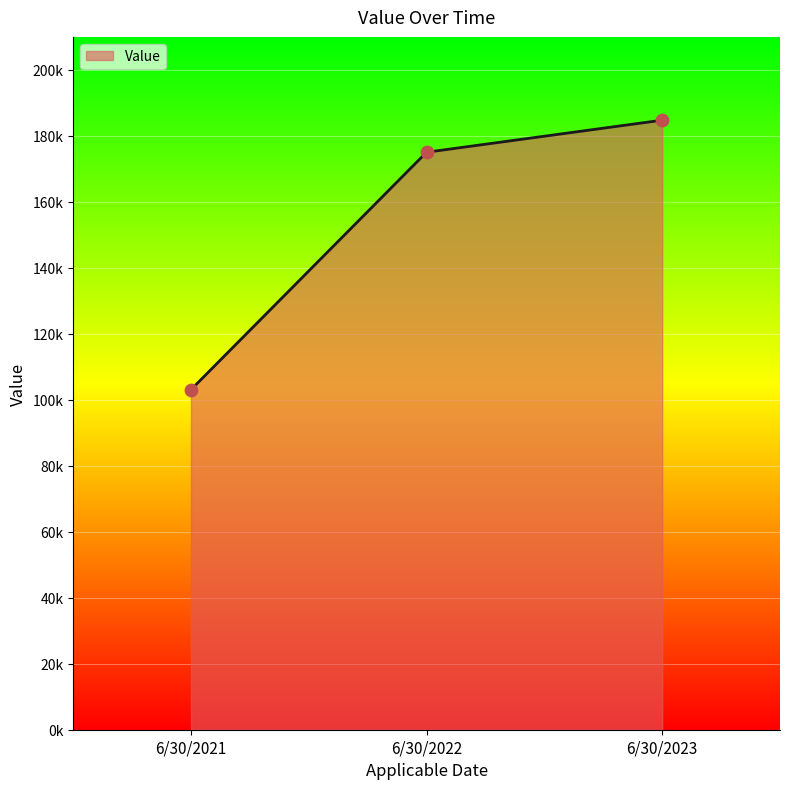

Which has a higher value, 6/30/2022 or 6/30/2023?

6/30/2023